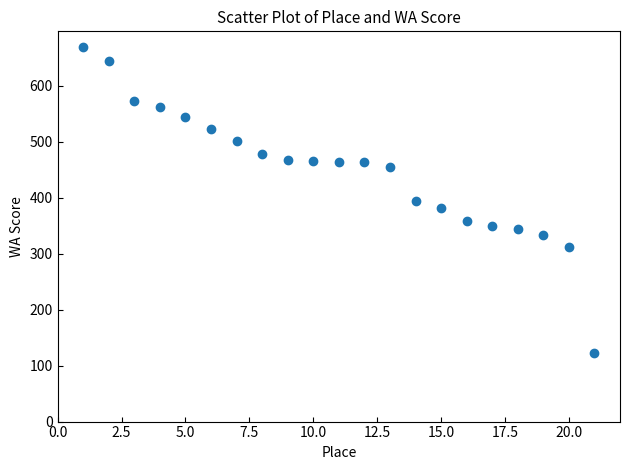

What is the range of Y values (max minus min)?

547